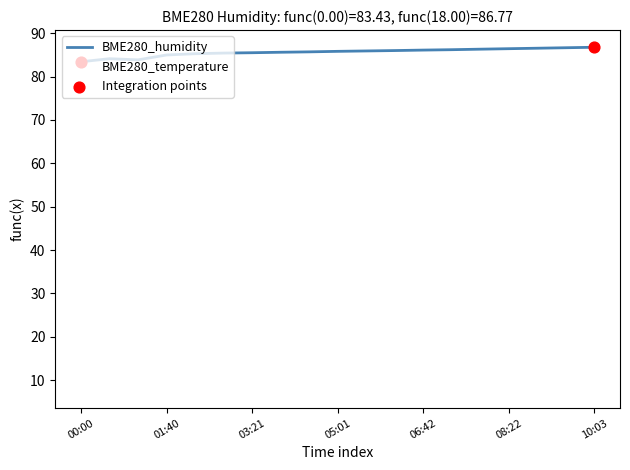

At how many categories does at least one series exceed 36?

19